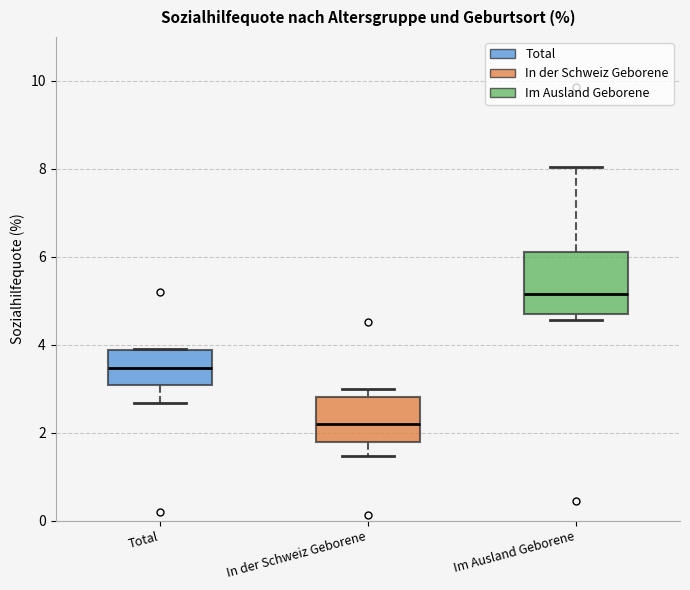

Reading left to right, transcribe this box plot: for each box, give where its median line is, the range the box spans, and where its two whiskers end, as read against the y-axis. The values are not printed on the chart, so give them approximately, as read against the axis.

Total: median 3.4, box 3.0 to 3.8, whiskers 2.6 to 4.0
In der Schweiz Geborene: median 2.2, box 1.8 to 2.8, whiskers 1.4 to 3.0
Im Ausland Geborene: median 5.2, box 4.8 to 6.2, whiskers 4.6 to 8.0